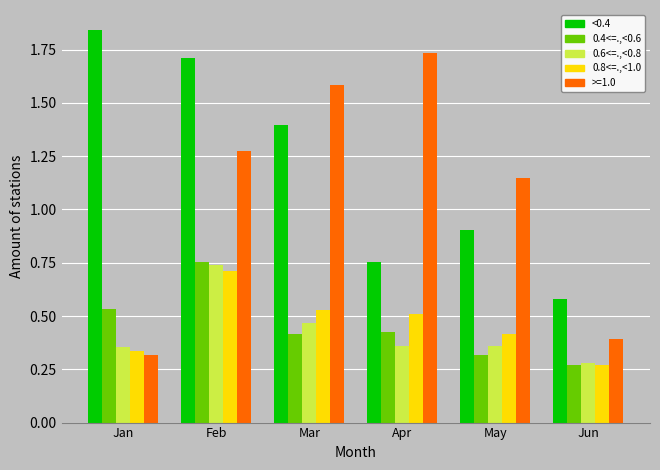

What is the spread (max minus min) of values at Apr?

1.4